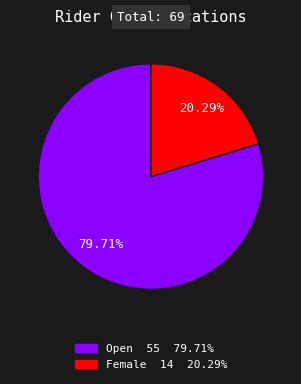

To the nearest percent, what percentage of the pie is Female?

20%